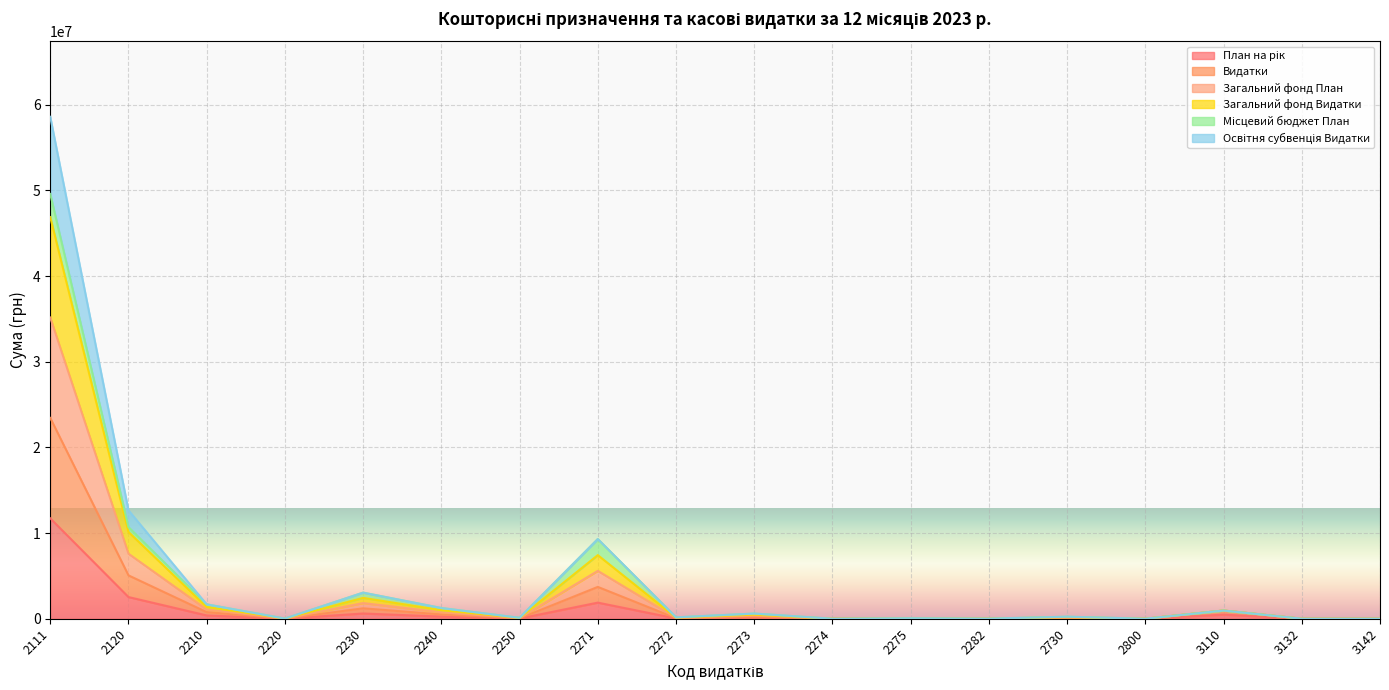

In Видатки, how many points are lower than both neighbors (excluding endpoints)?

6